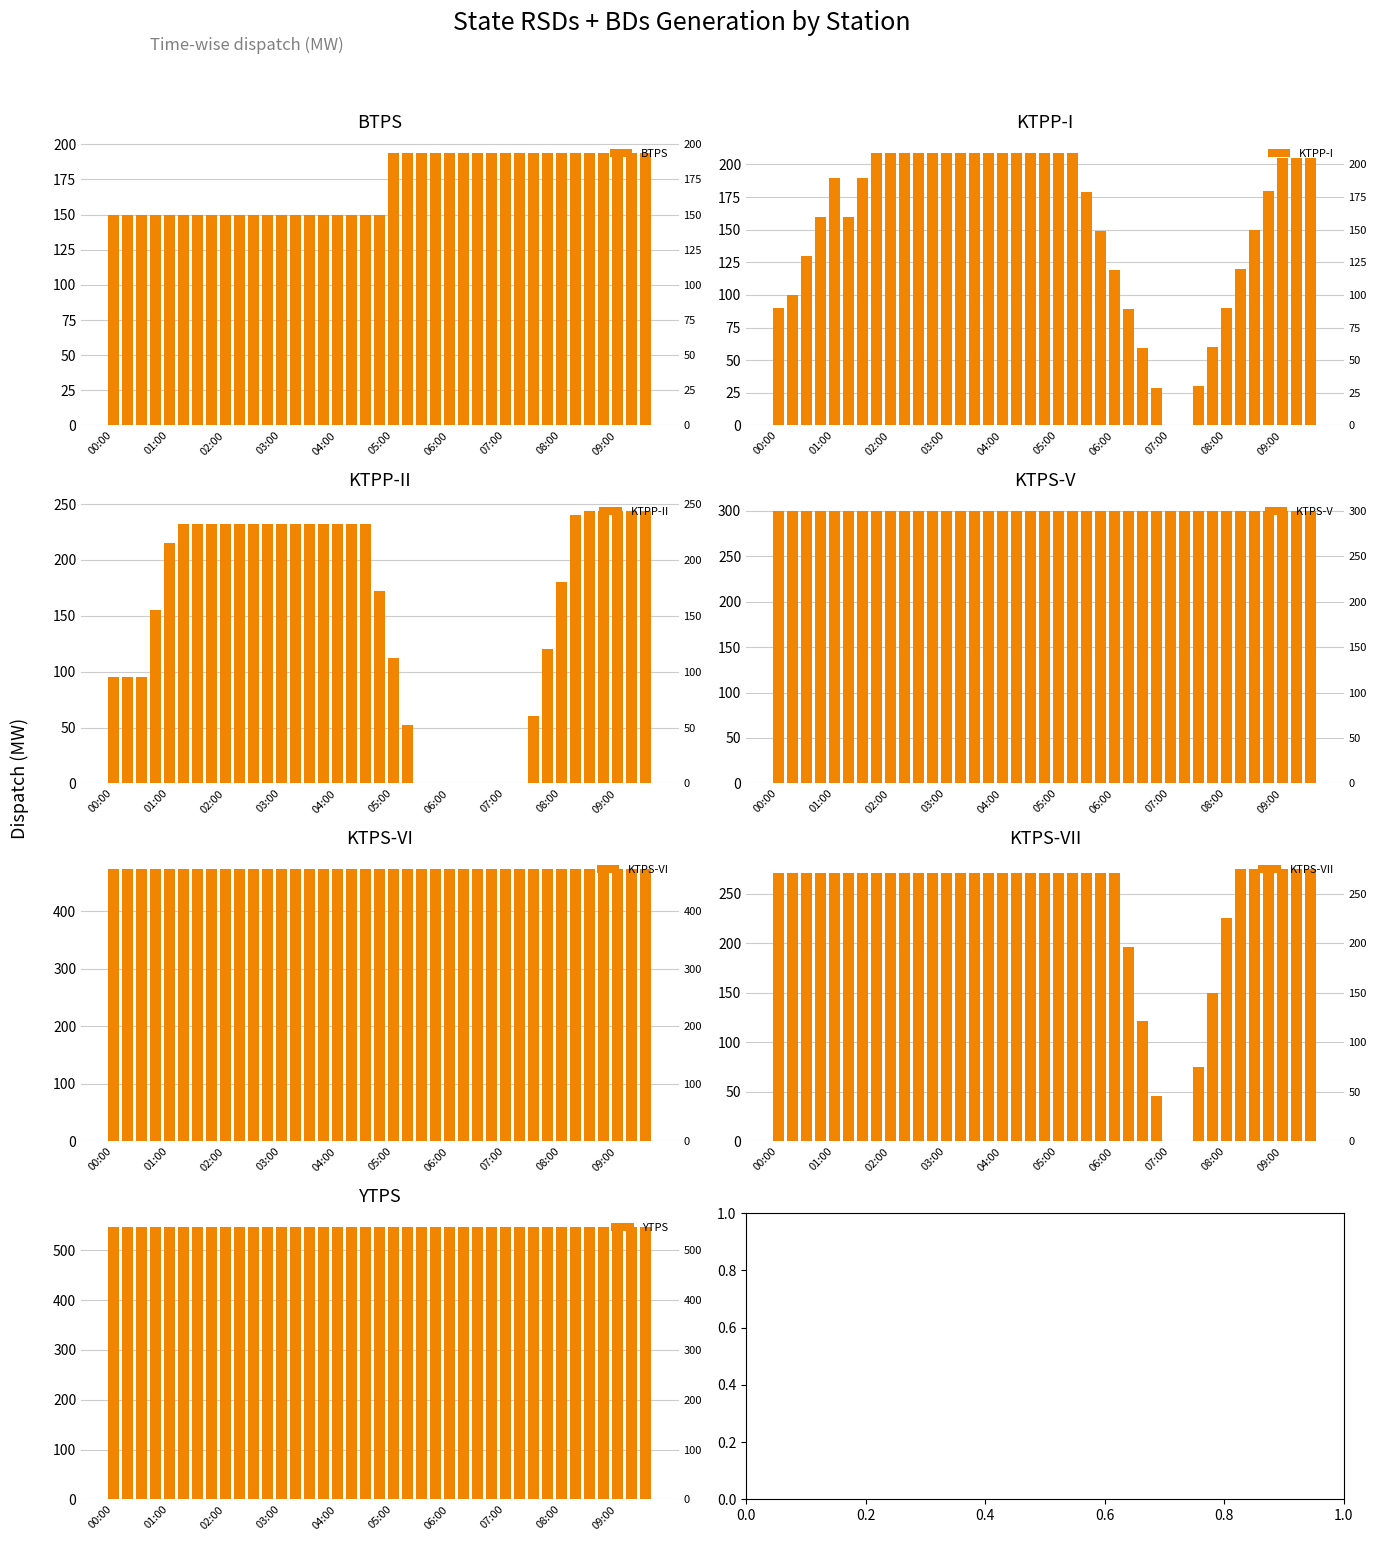

At how many categories does at least one series exceed 108?

39